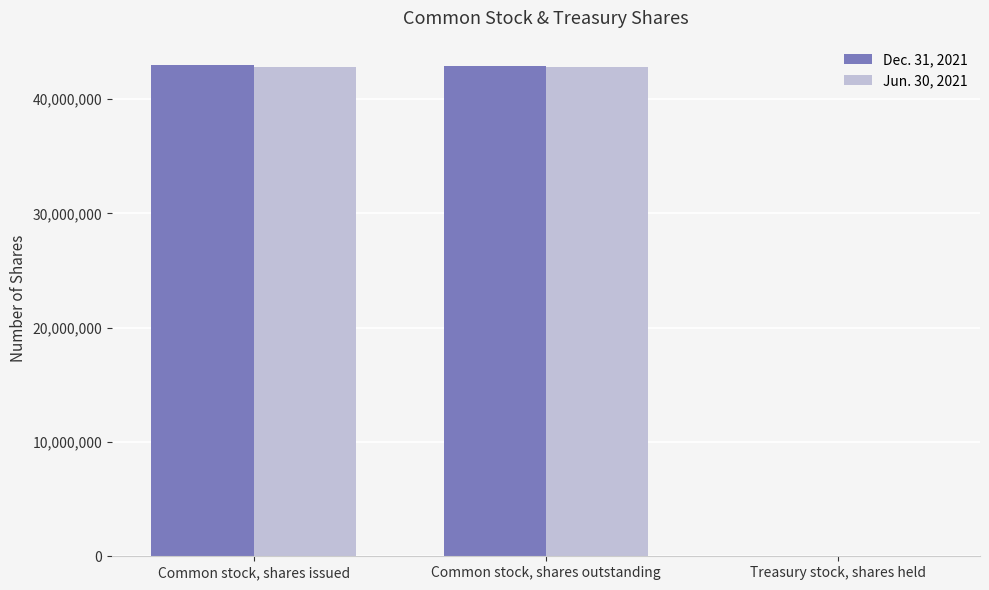

Is the value of Jun. 30, 2021 at Treasury stock, shares held greater than the value of Dec. 31, 2021 at Common stock, shares issued?

No